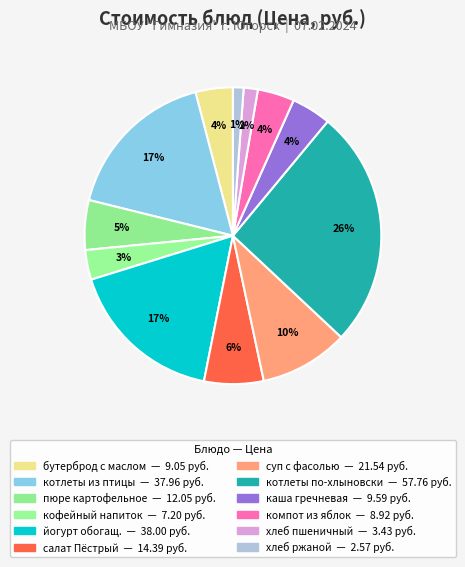

How many slices are in this pie chart?

12